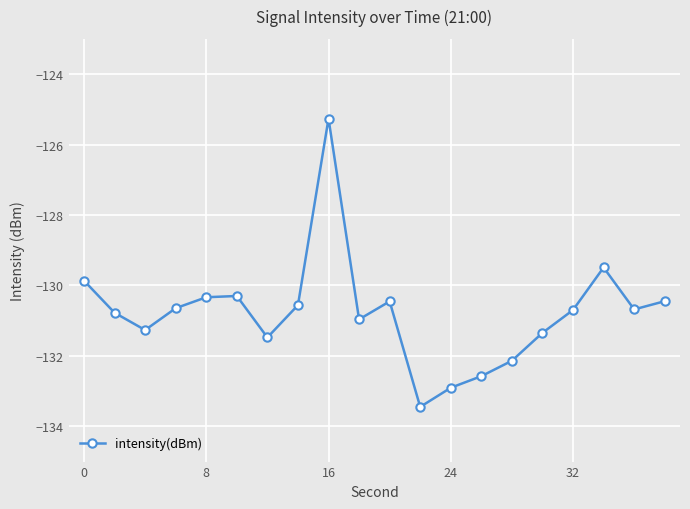

What is the greatest value displayed?

-125.3